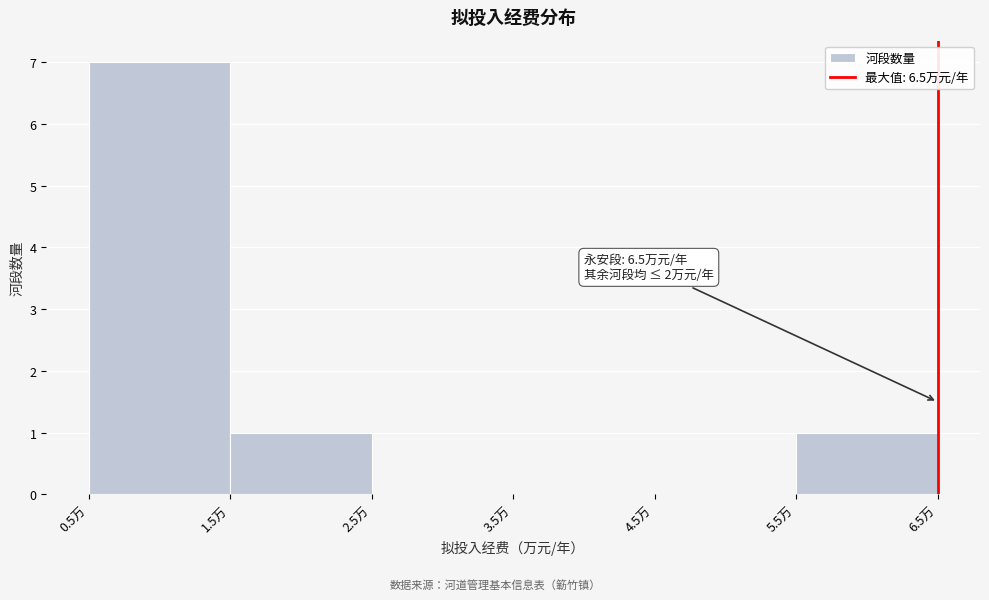

Which range on the x-axis has the tallest bar?

0.5 to 1.5